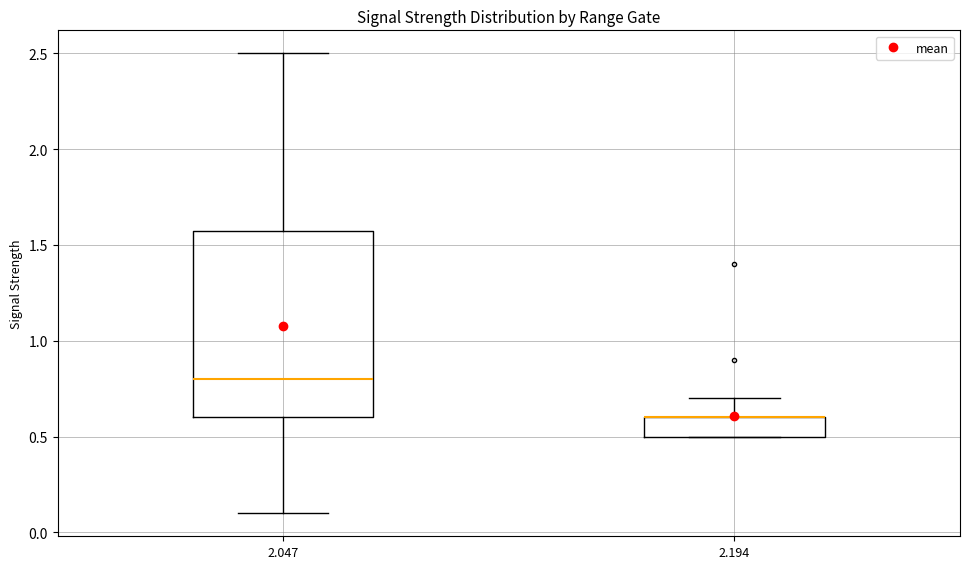

Where does the lower whisker of the box at x = 2.047 end on the y-axis? The values are not printed on the chart, so give them approximately, as read against the axis.

0.1